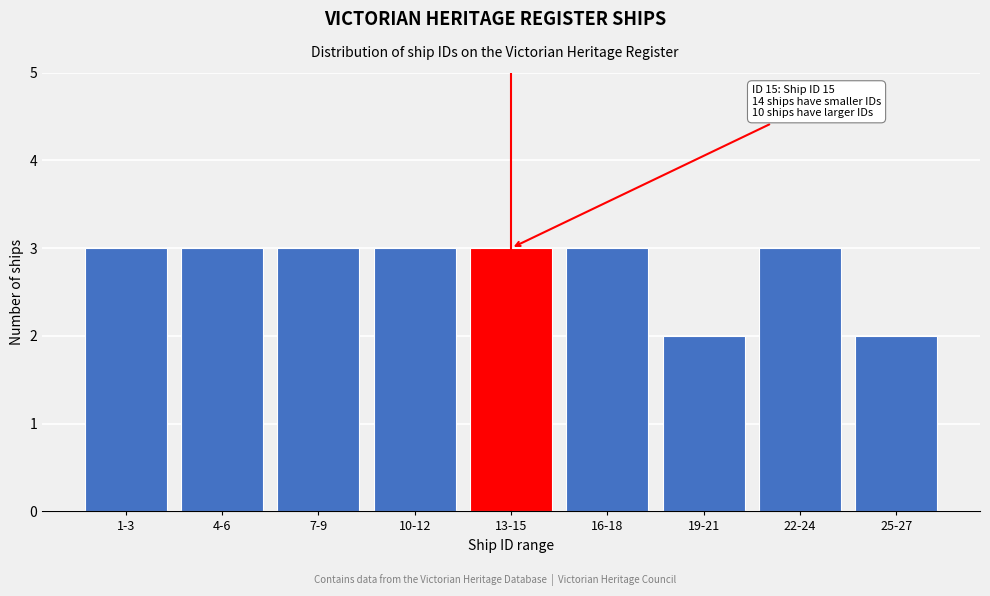

Reading left to right, what are all the values shown in this chart?

1-3=3	4-6=3	7-9=3	10-12=3	13-15=3	16-18=3	19-21=2	22-24=3	25-27=2